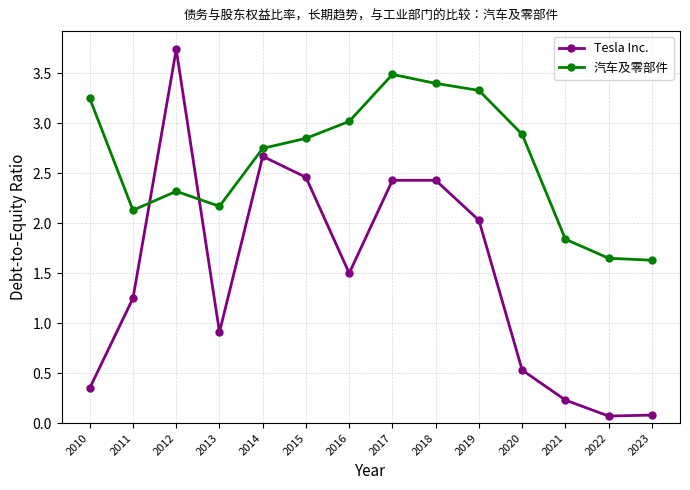

At which label does Tesla Inc. first exceed 1?

2011